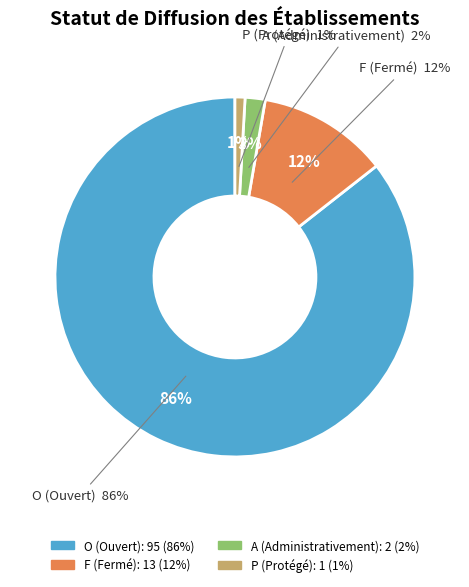

What is the ratio of the value at O to the value at P?

95.0